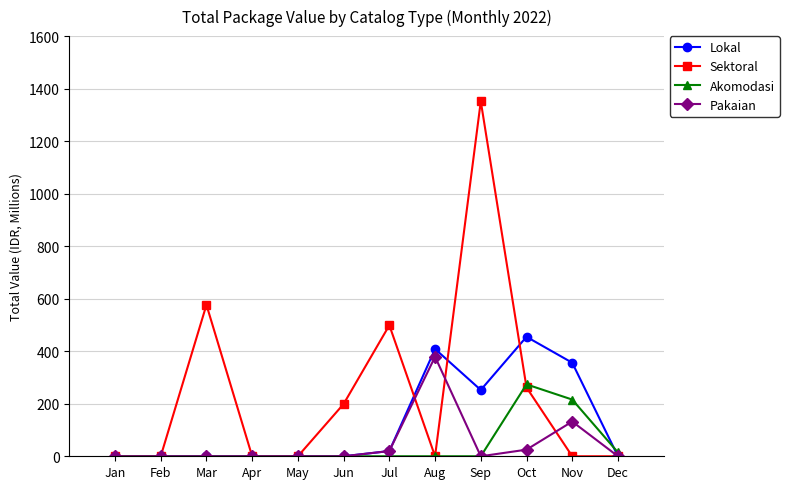

What is the sum of all Sektoral values?

2888.6